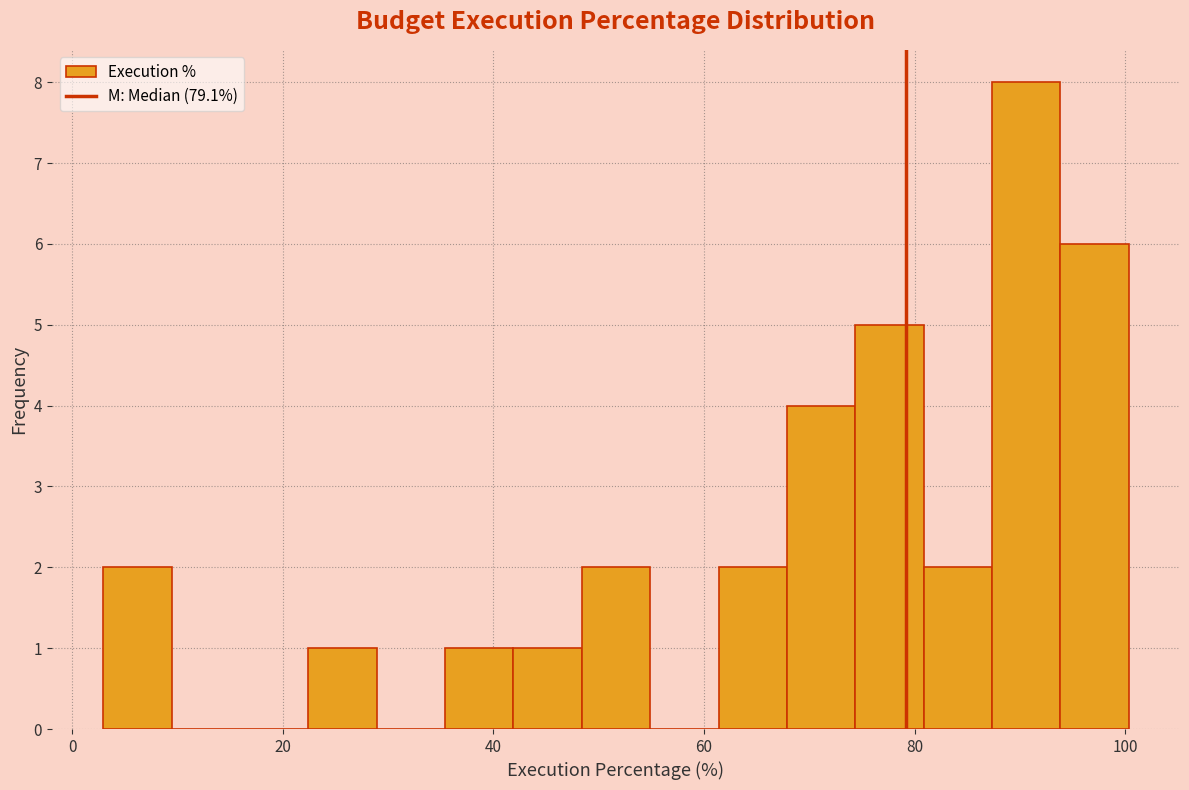

Around what value on the x-axis is the tallest bar? Give the approximate position of its centre, as read against the axis.

90